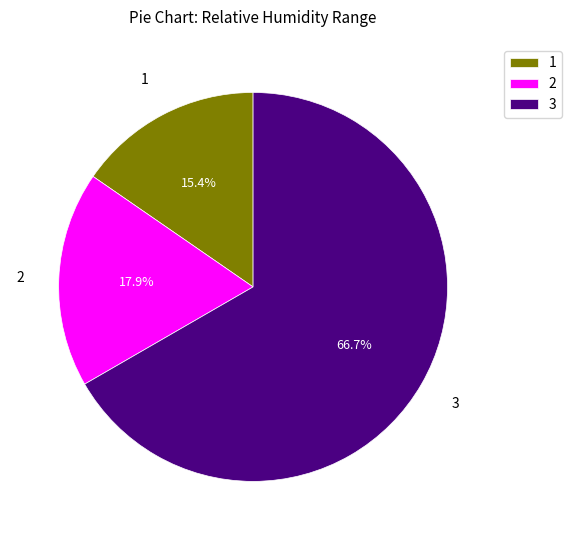

Which category has the biggest portion of the pie?

3